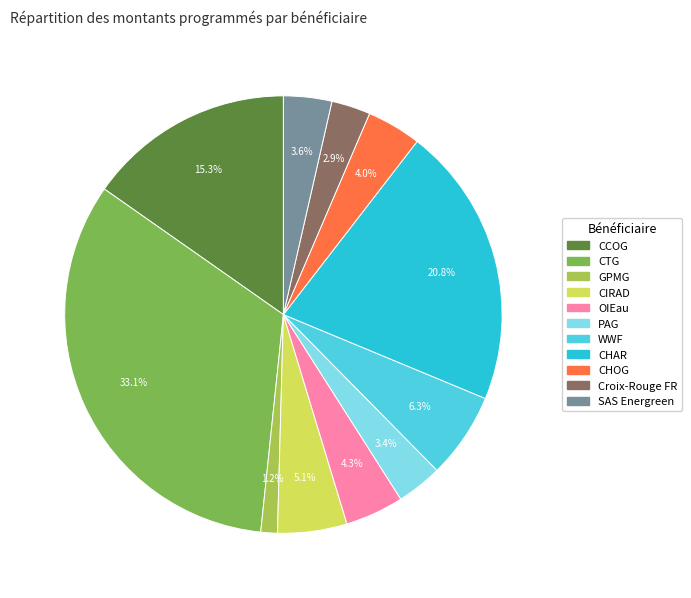

Is WWF the majority of the pie?

No